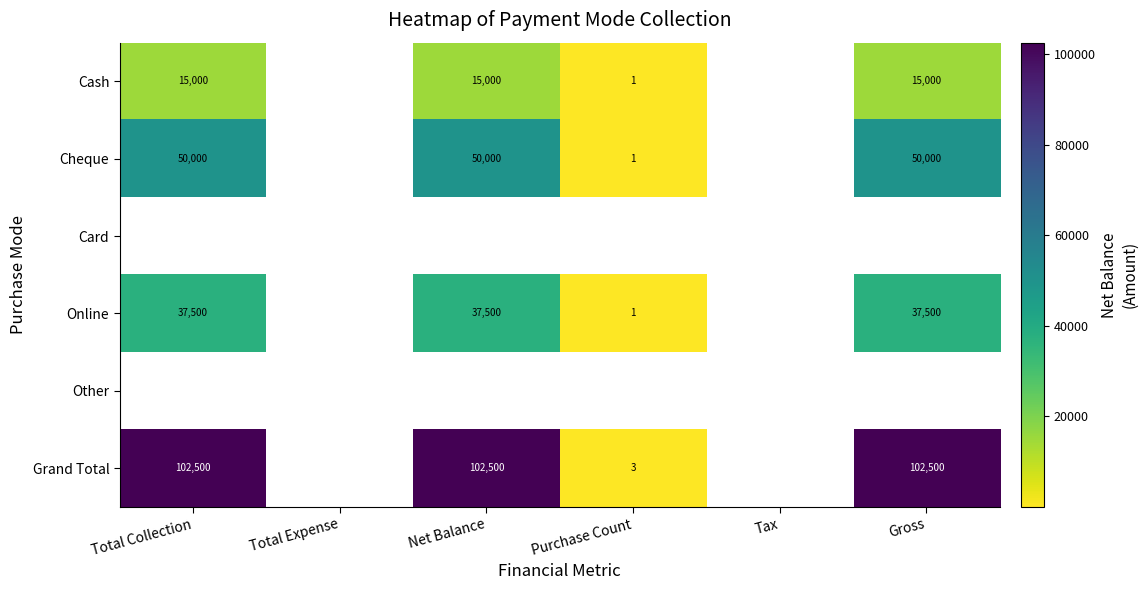

Which label corresponds to the largest value in the chart?

Total Collection